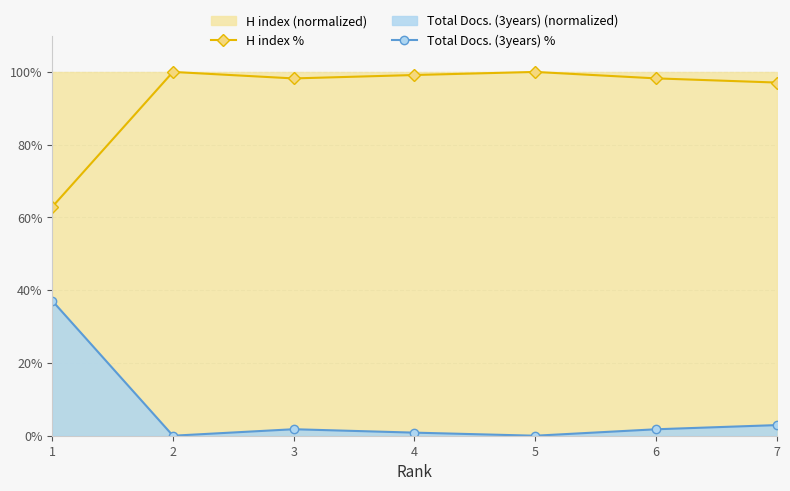

What is the approximate value of H index % at 2?

100.0